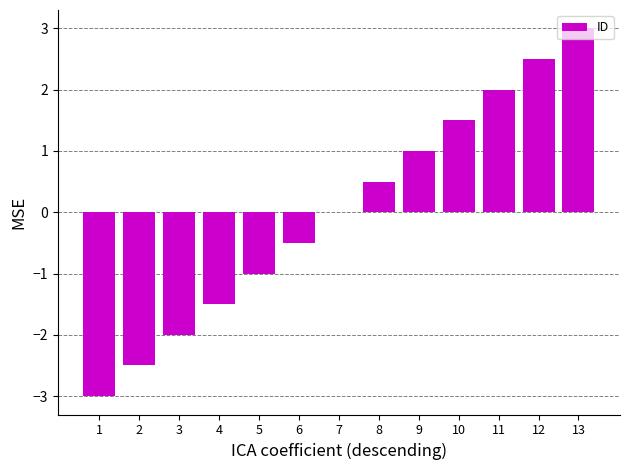

What is the sum of the values at 3 and 5?

-3.0